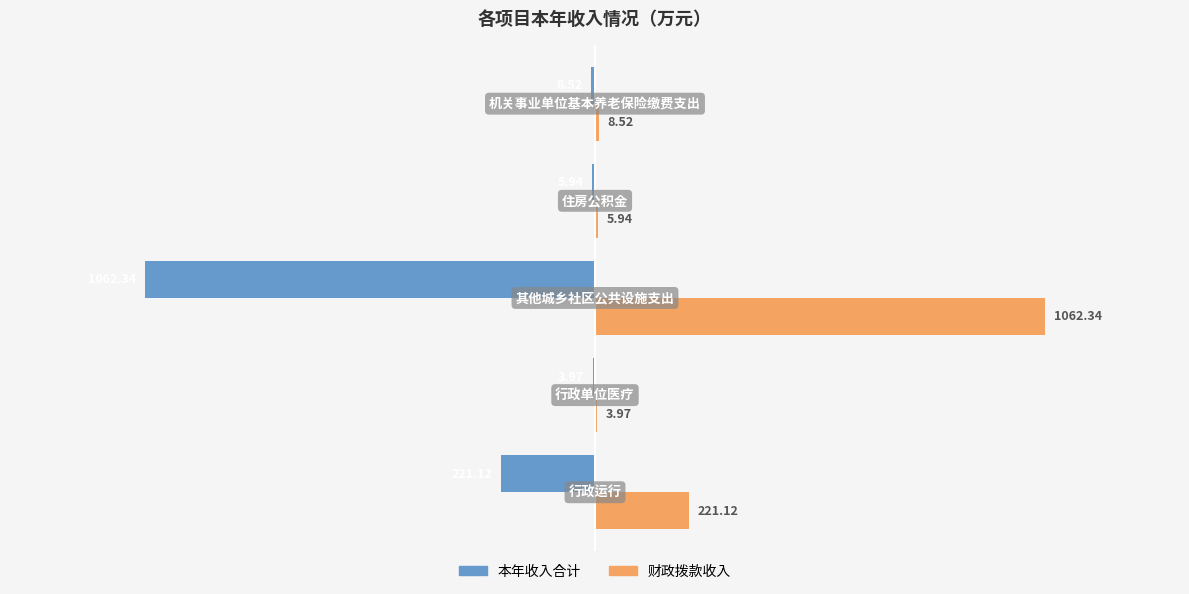

What are all the series names shown in the legend?

本年收入合计, 财政拨款收入